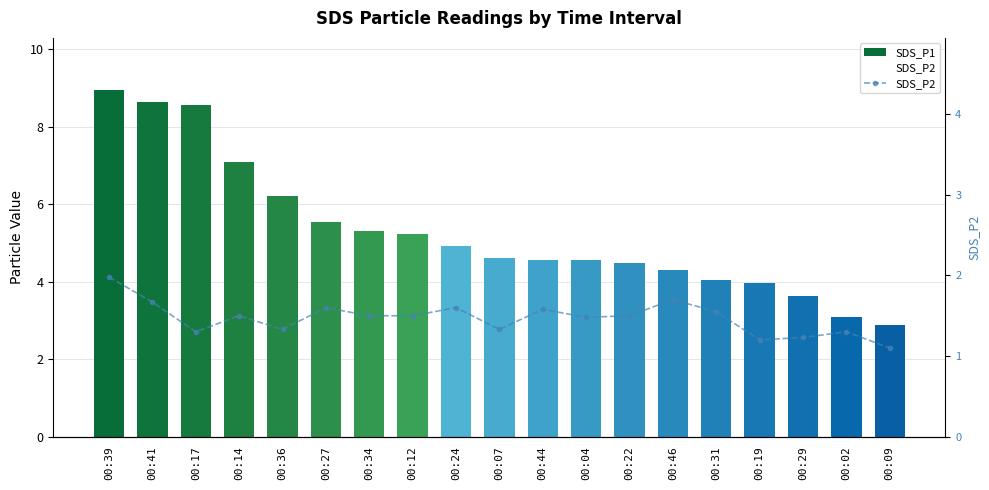

List the series in order of their overall mean, lowest first.

SDS_P2, SDS_P1